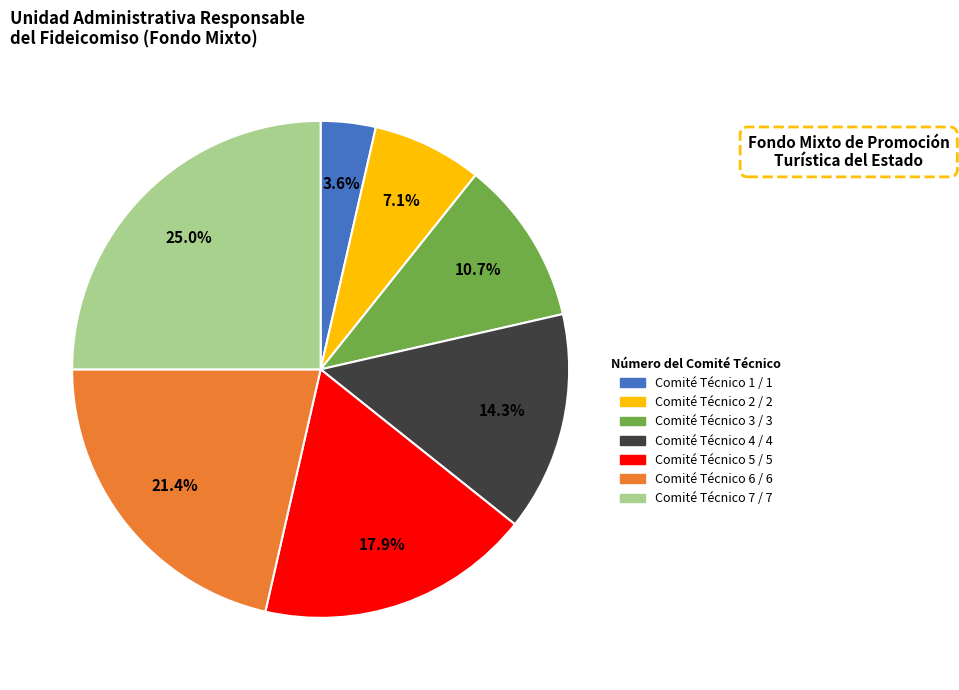

What percentage do Comité Técnico 3 and Comité Técnico 7 together represent?

35.7%